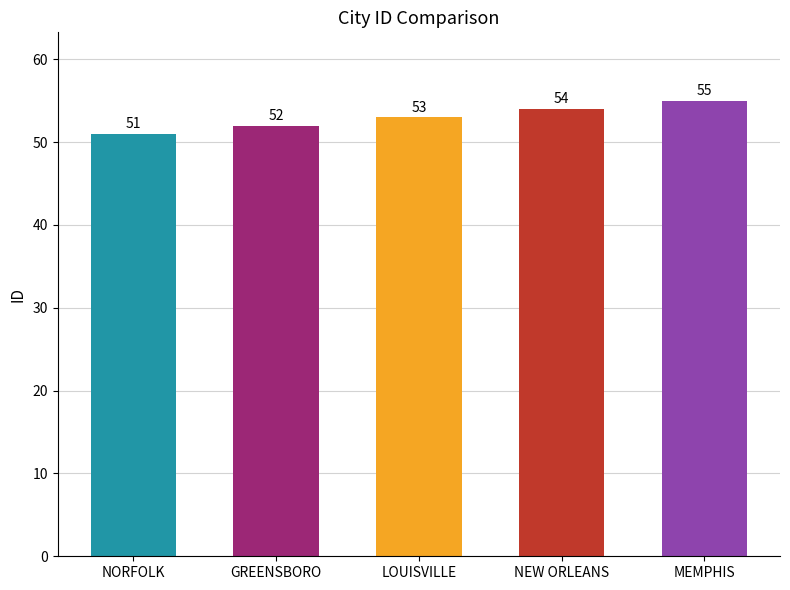

Which category has the lowest value across all series?

NORFOLK